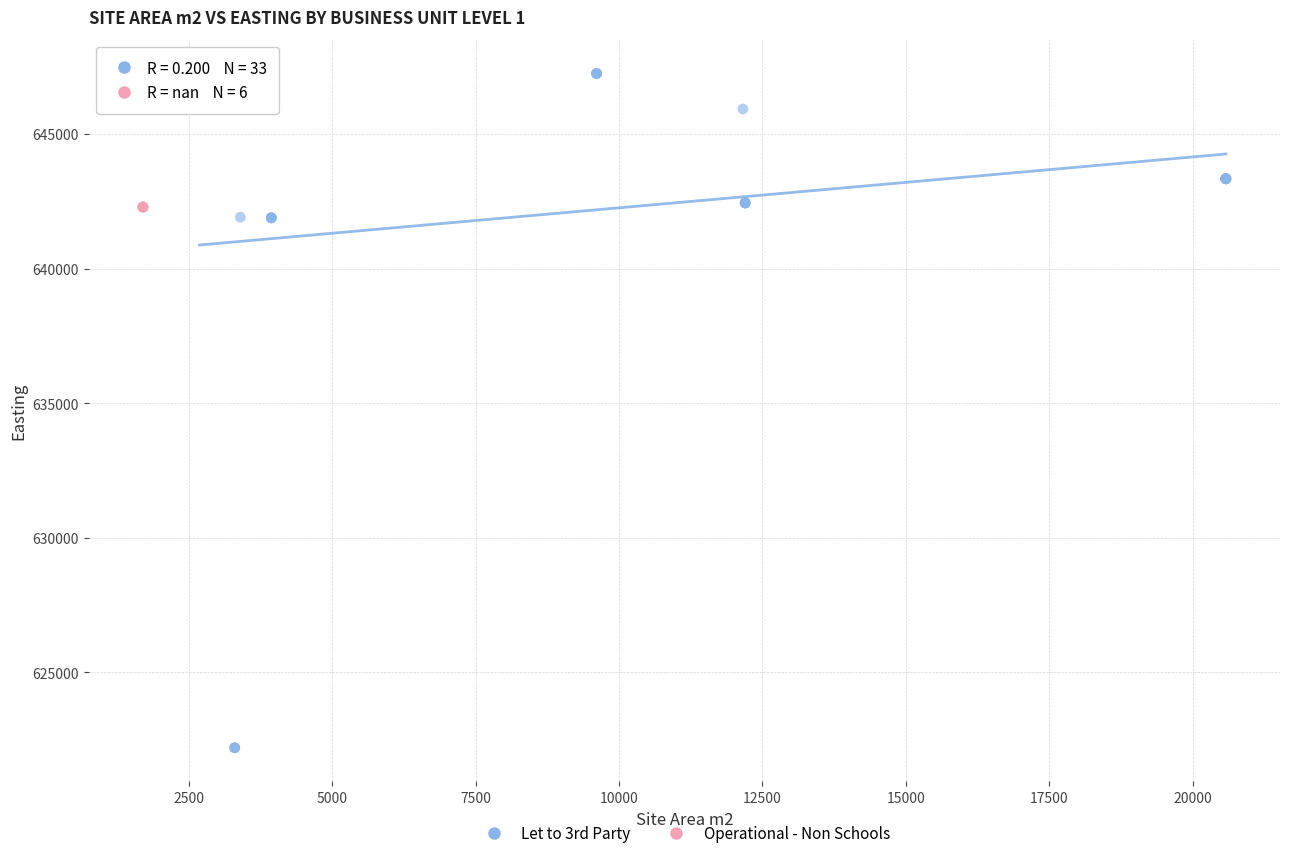

Which series contains the highest Y value?

Let to 3rd Party